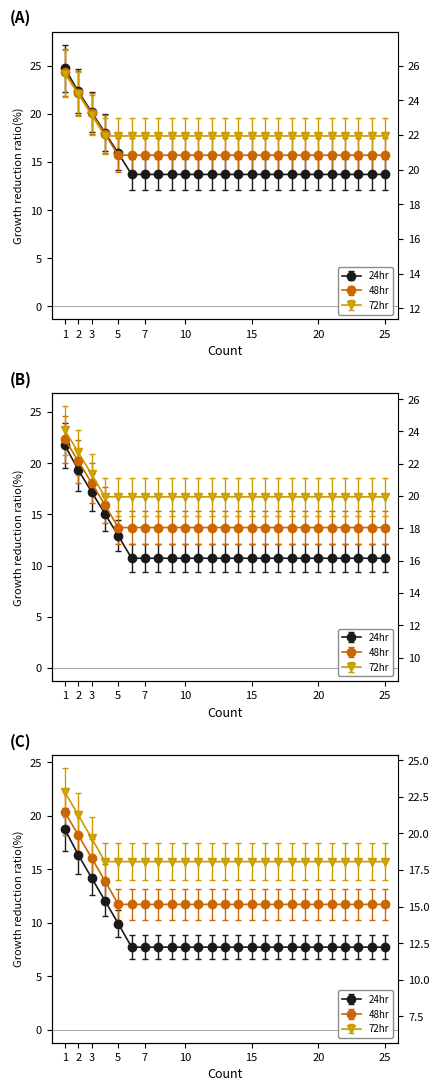

At how many categories does at least one series exceed 17?

25